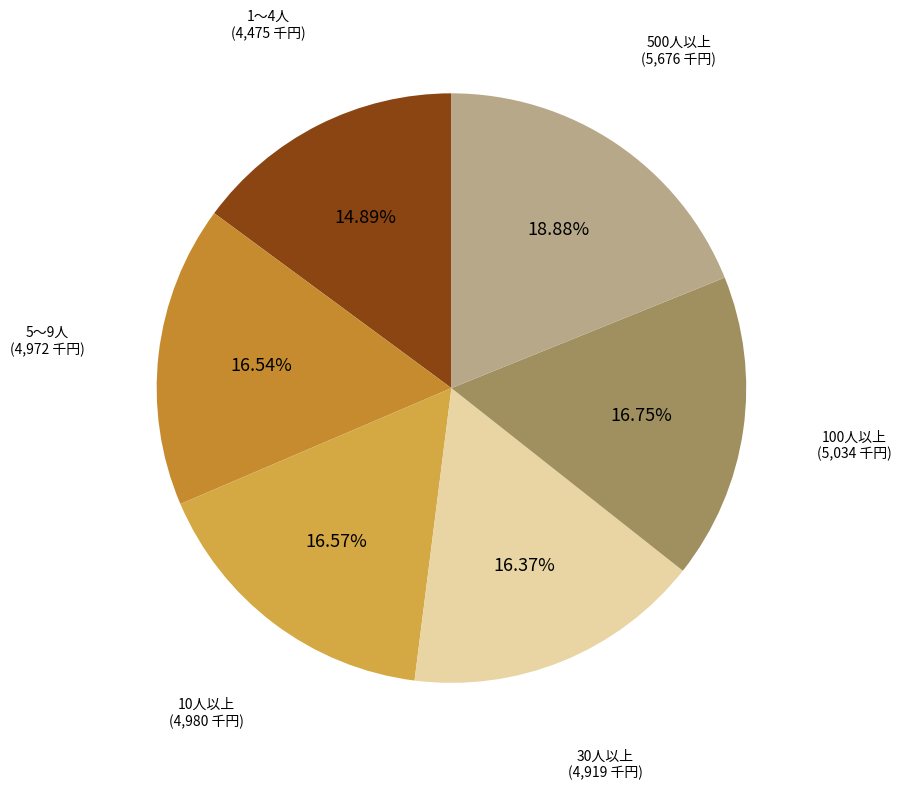

How many segments does this pie chart have?

6